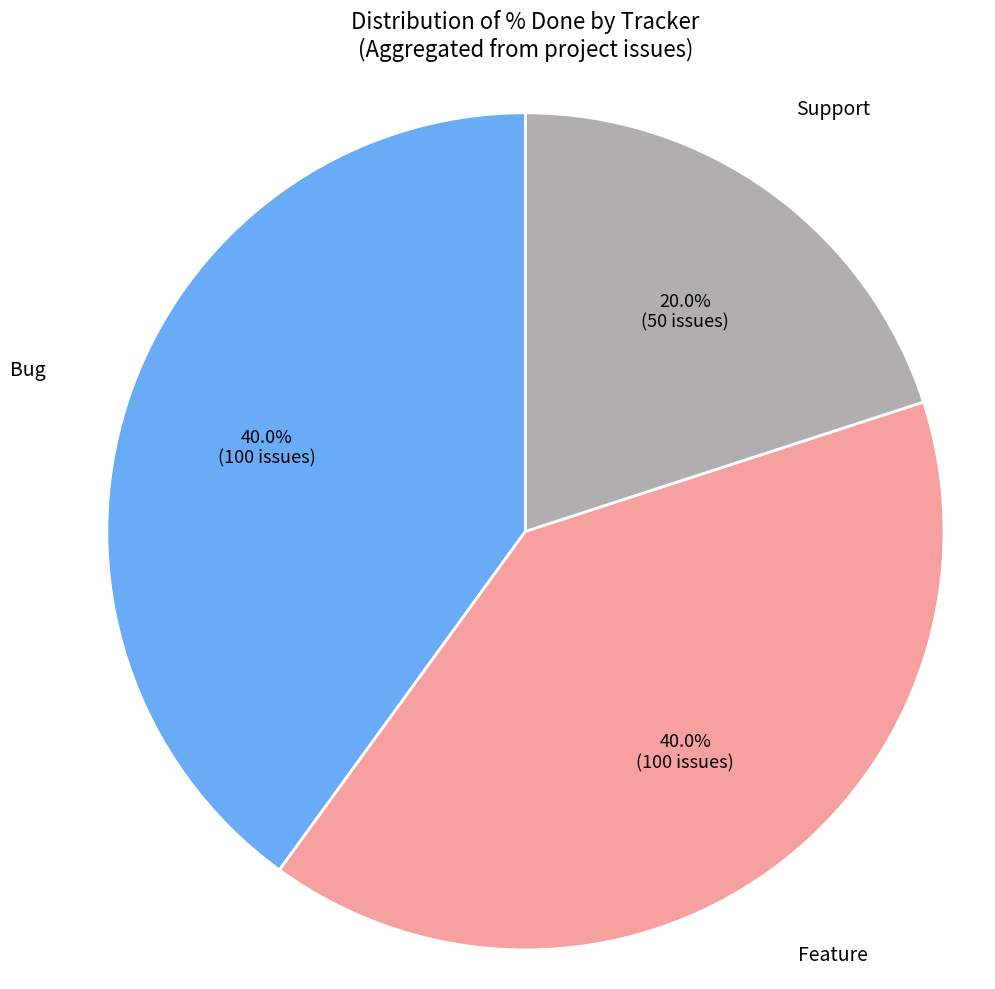

To the nearest percent, what is the average slice percentage?

33%